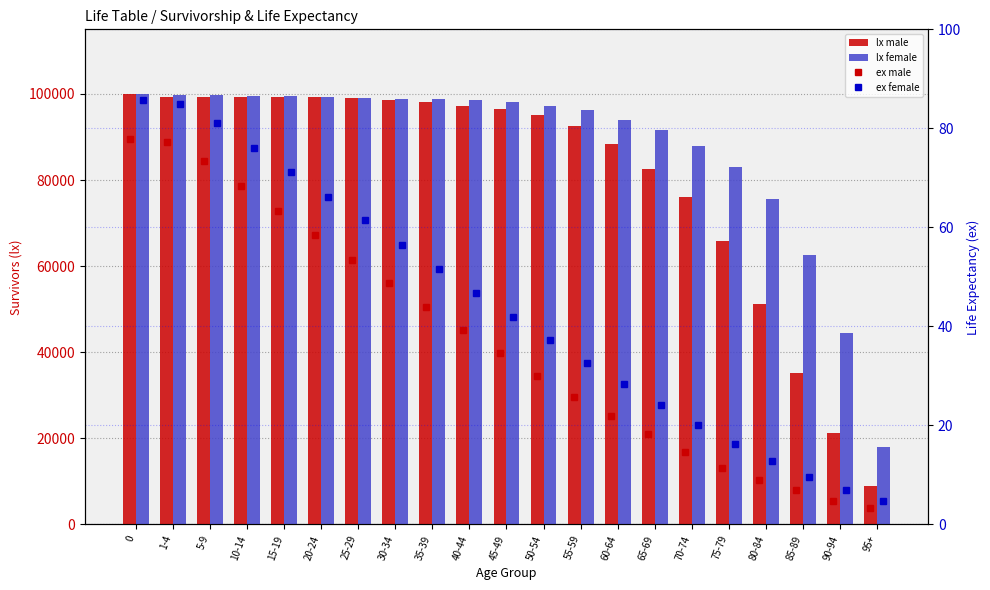

Rank the categories by ex male value from highest to lowest.

0, 1-4, 5-9, 10-14, 15-19, 20-24, 25-29, 30-34, 35-39, 40-44, 45-49, 50-54, 55-59, 60-64, 65-69, 70-74, 75-79, 80-84, 85-89, 90-94, 95+